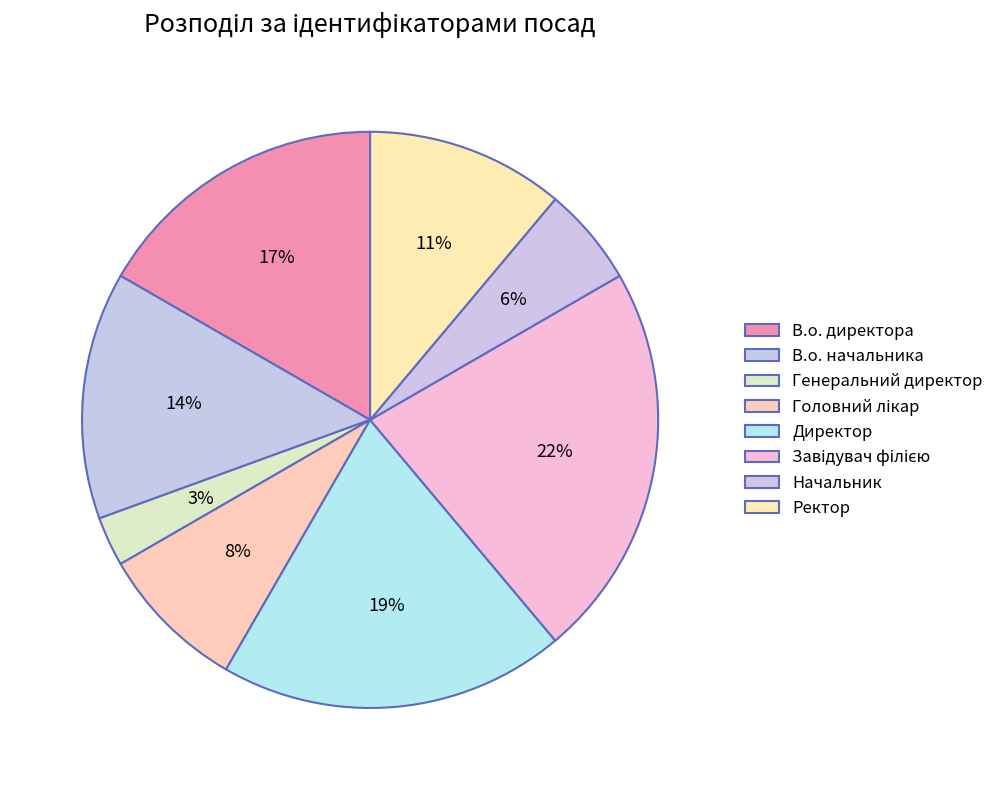

Is there any slice that represents more than half of the pie?

No